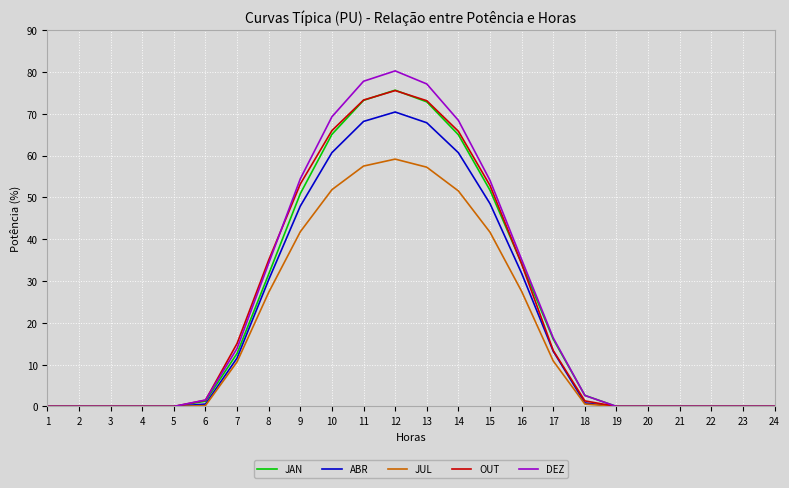

What is the difference between the JUL values at 7 and 13?

46.6